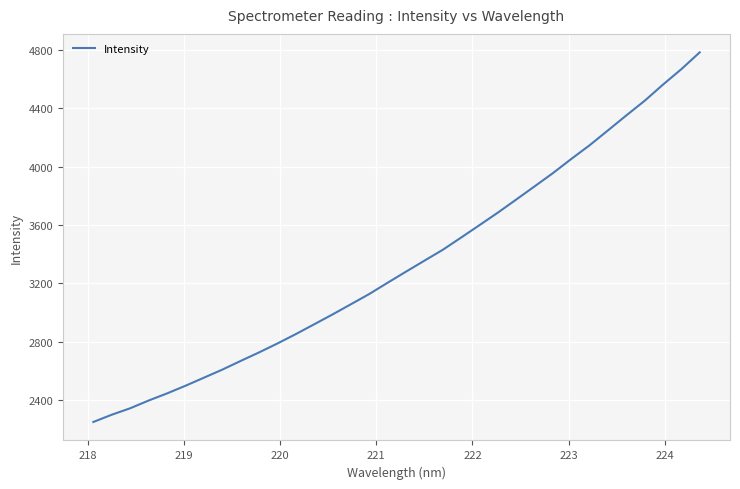

What is the smallest value displayed?

2252.0